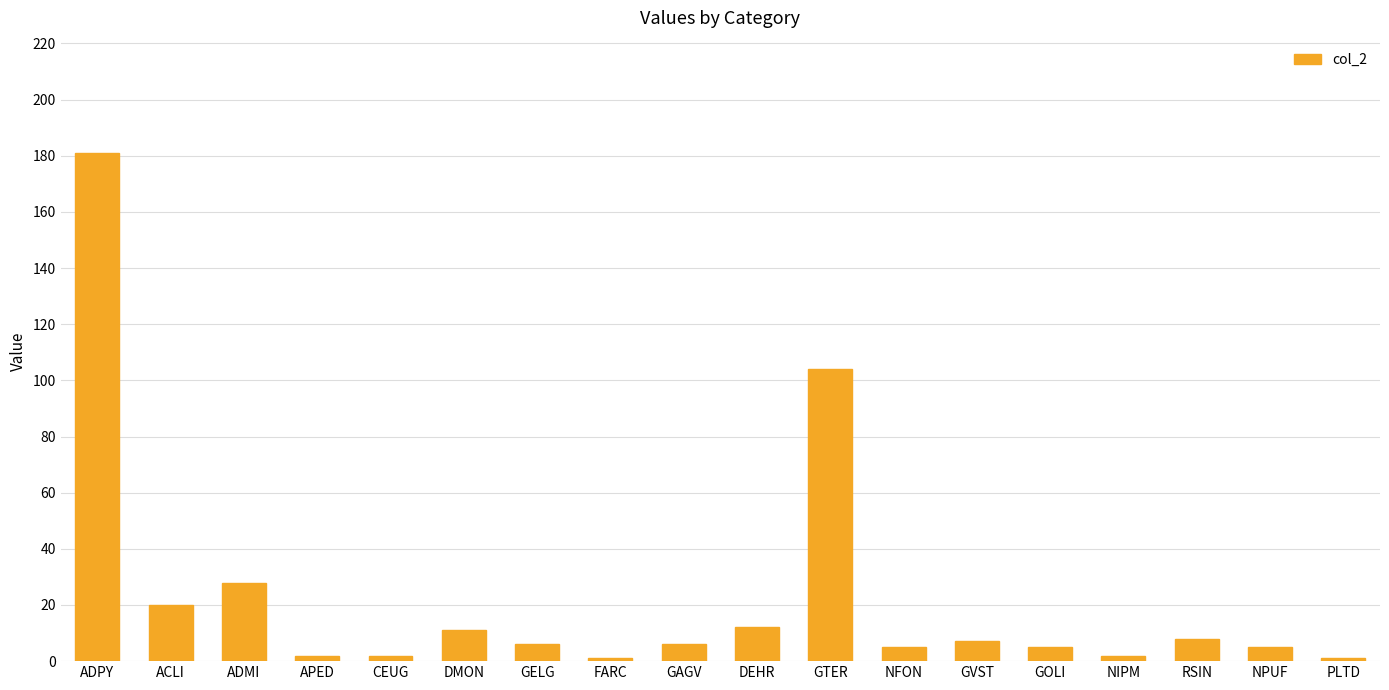

Between NPUF and DEHR, which is larger?

DEHR